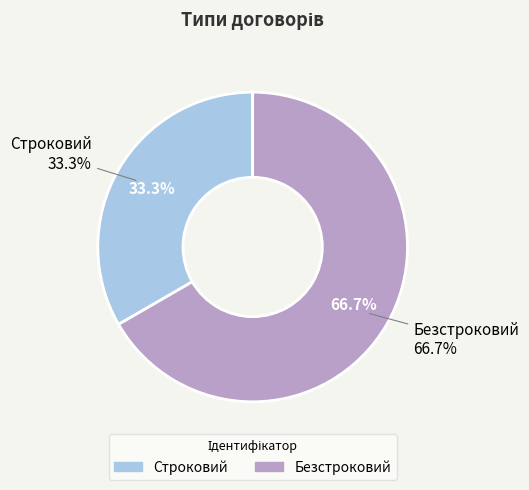

Which slice is the largest?

Безстроковий